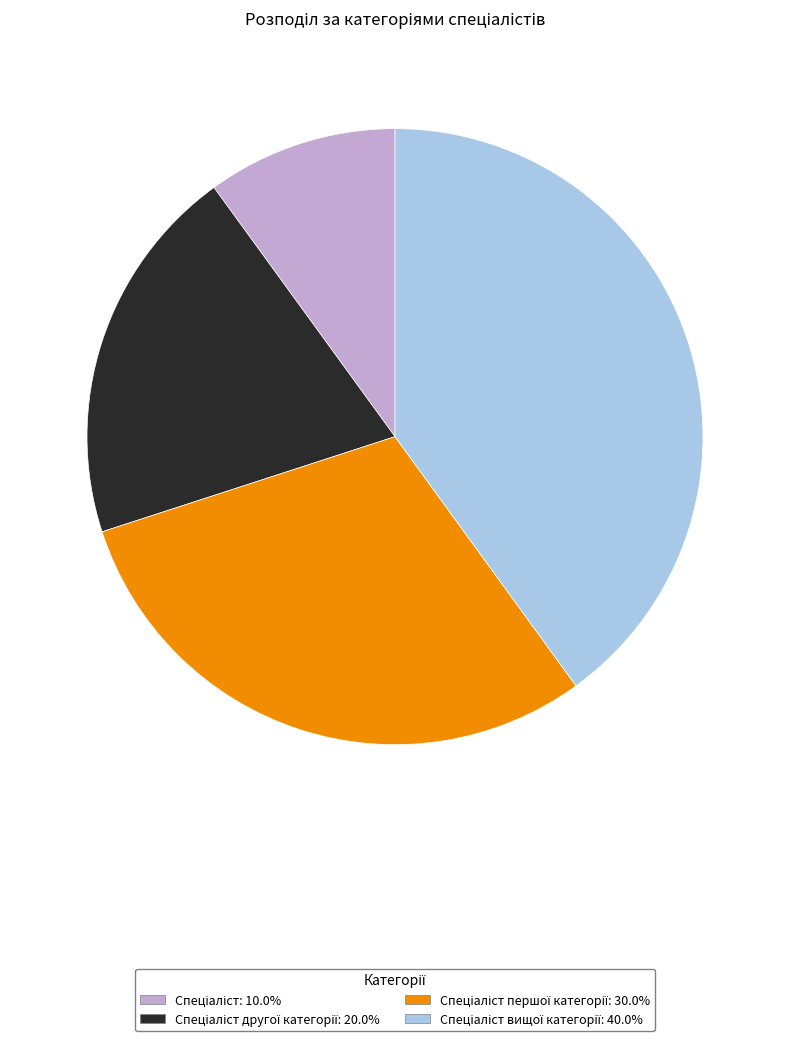

Is there any slice that represents more than half of the pie?

No